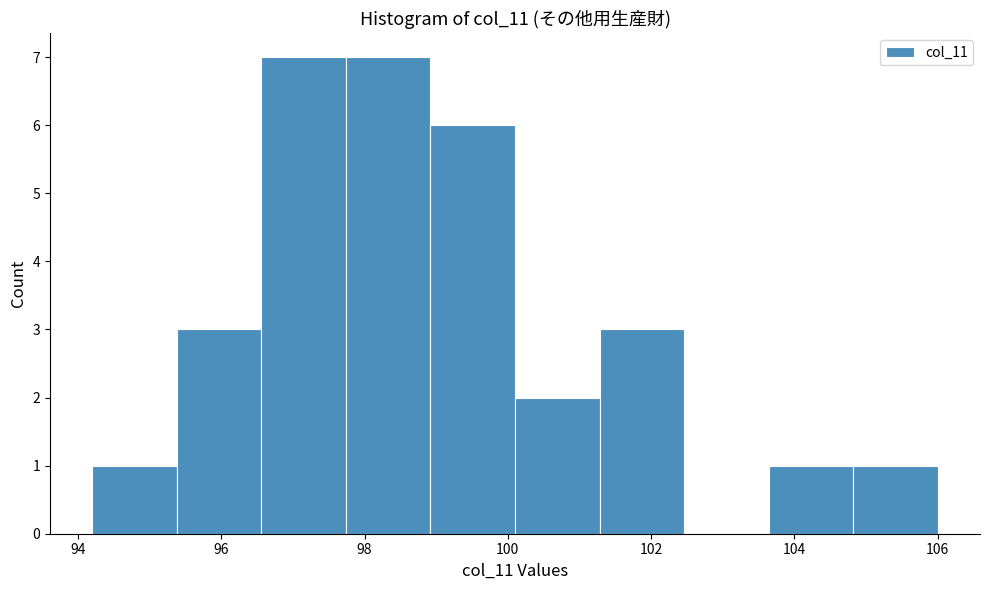

How tall is the bar that spans 97.74 to 98.92 on the x-axis? Neither the bar edges nor the heights are printed on the chart, so give them approximately, as read against the axes.

7